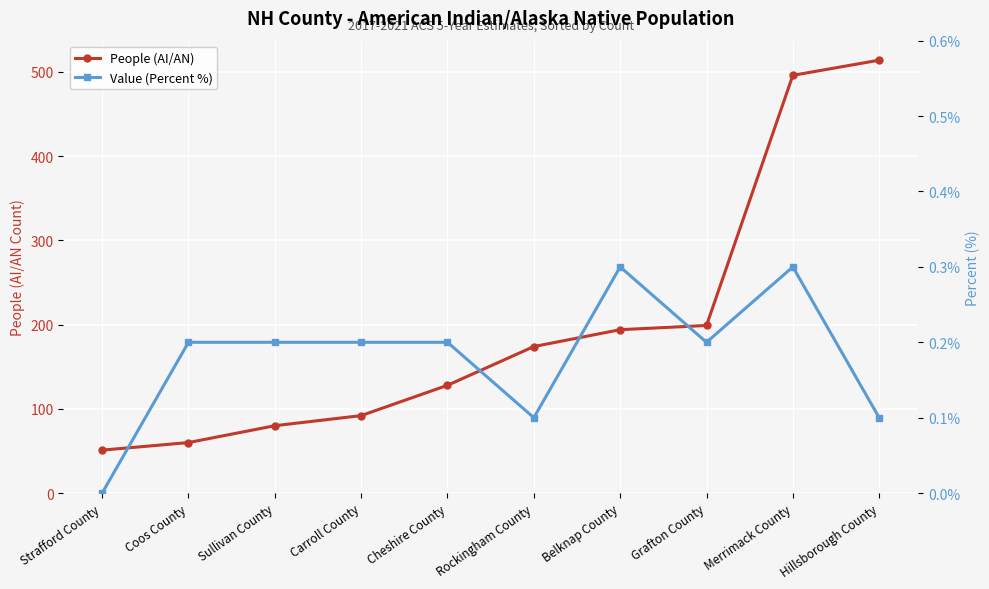

How many lines are shown in the chart?

2